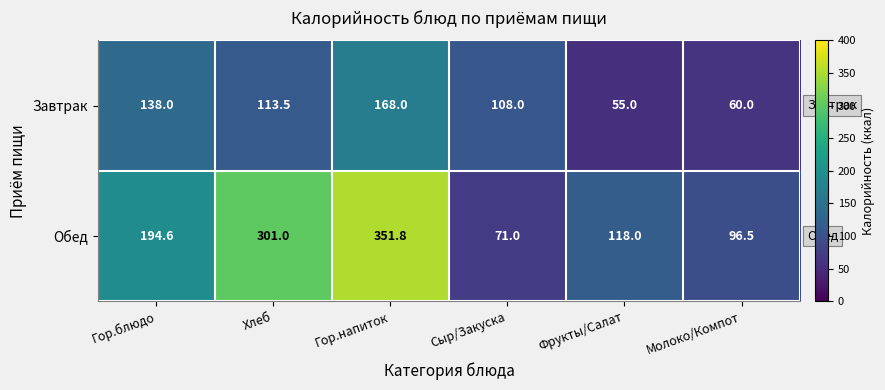

At which label does Обед first exceed 194?

Гор.блюдо